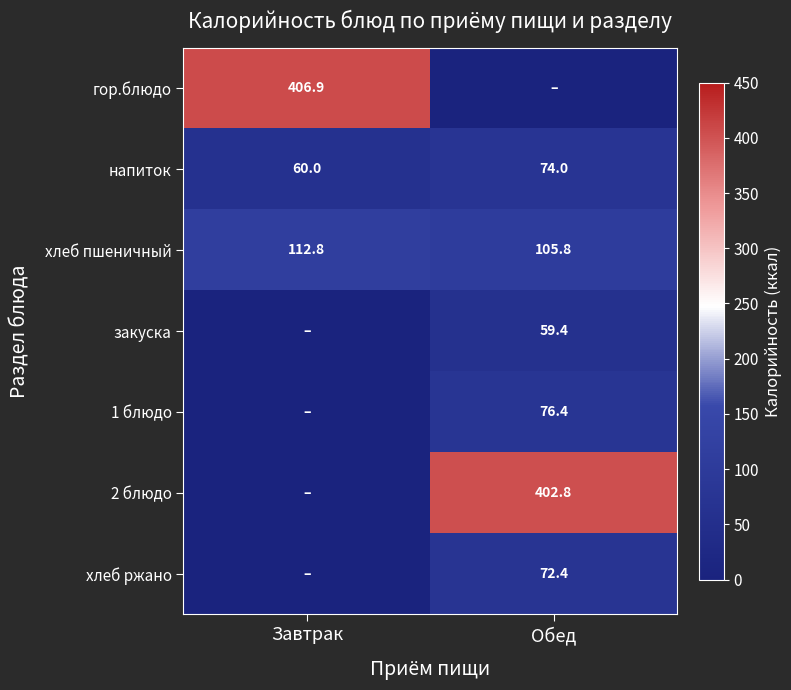

How many values in гор.блюдо are above zero?

1